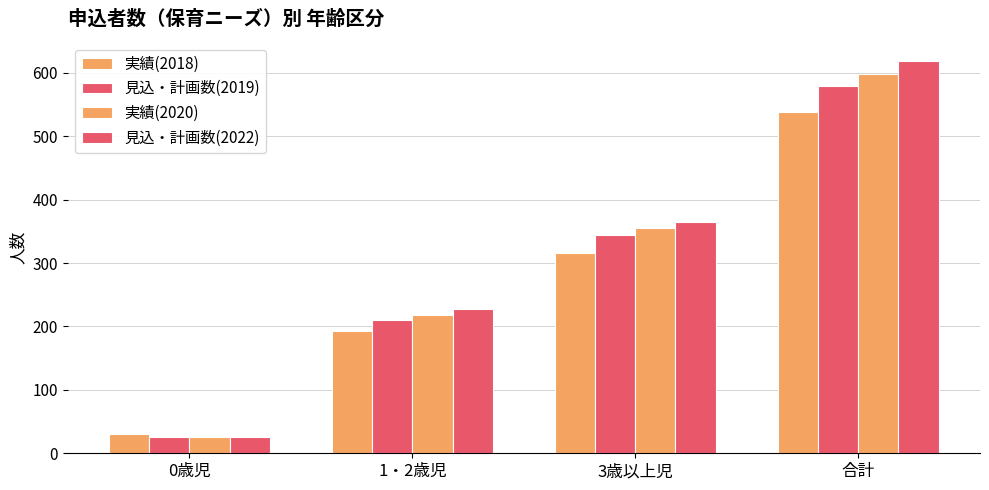

Rank the series by their average value, from lowest to highest.

実績(2018), 見込・計画数(2019), 実績(2020), 見込・計画数(2022)